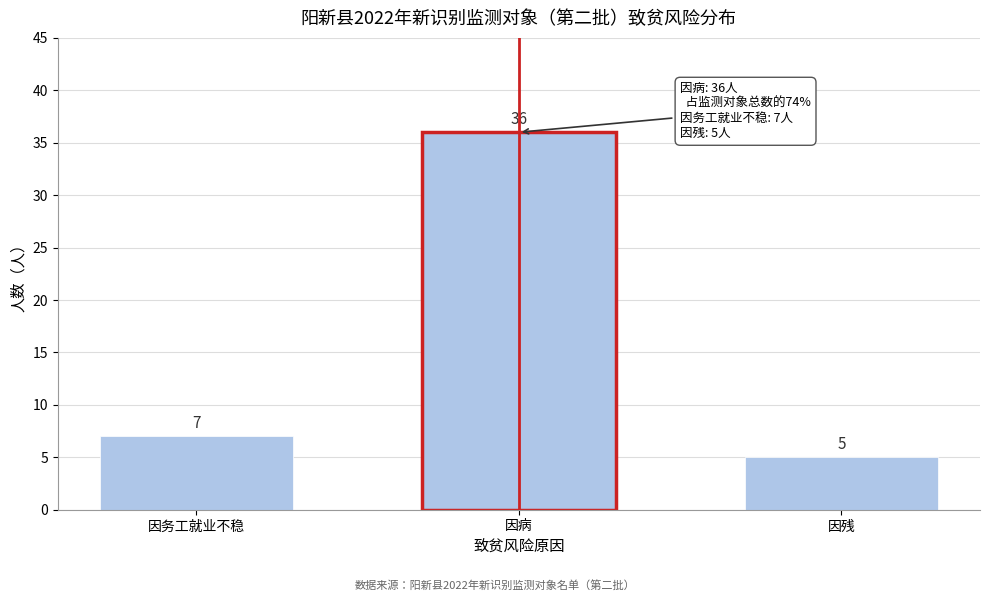

Reading left to right, list all the values displayed in this chart.

7	36	5